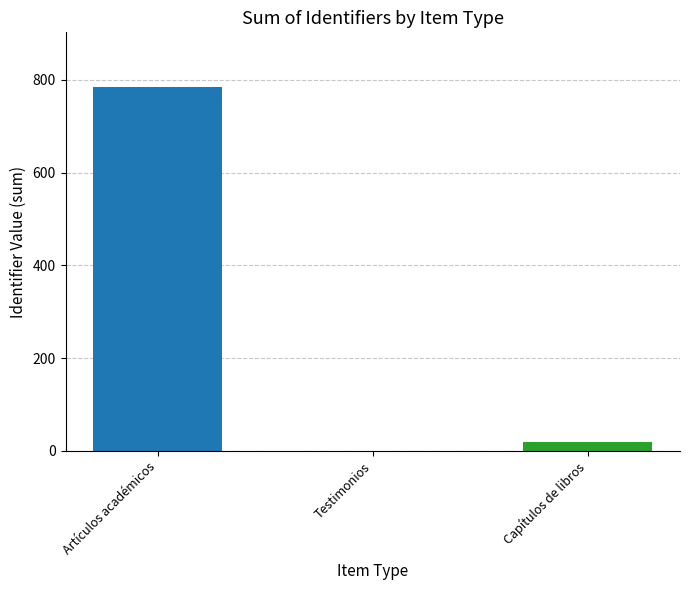

What is the greatest value displayed?

785